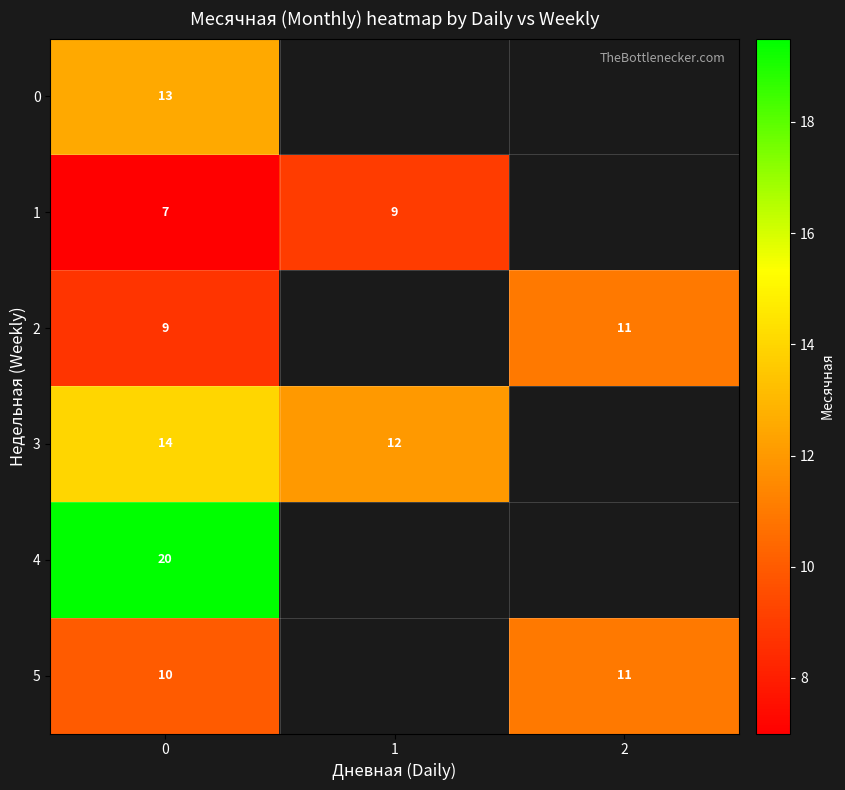

Which series has the largest range (max minus min)?

row_2